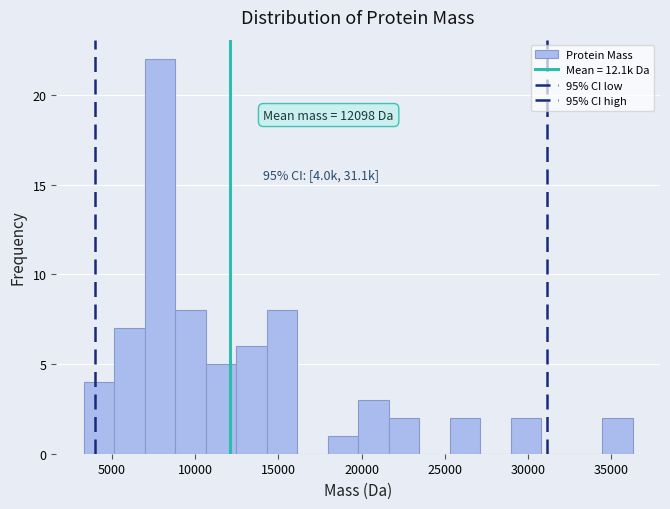

Around what value on the x-axis is the tallest bar? Give the approximate position of its centre, as read against the axis.

8000